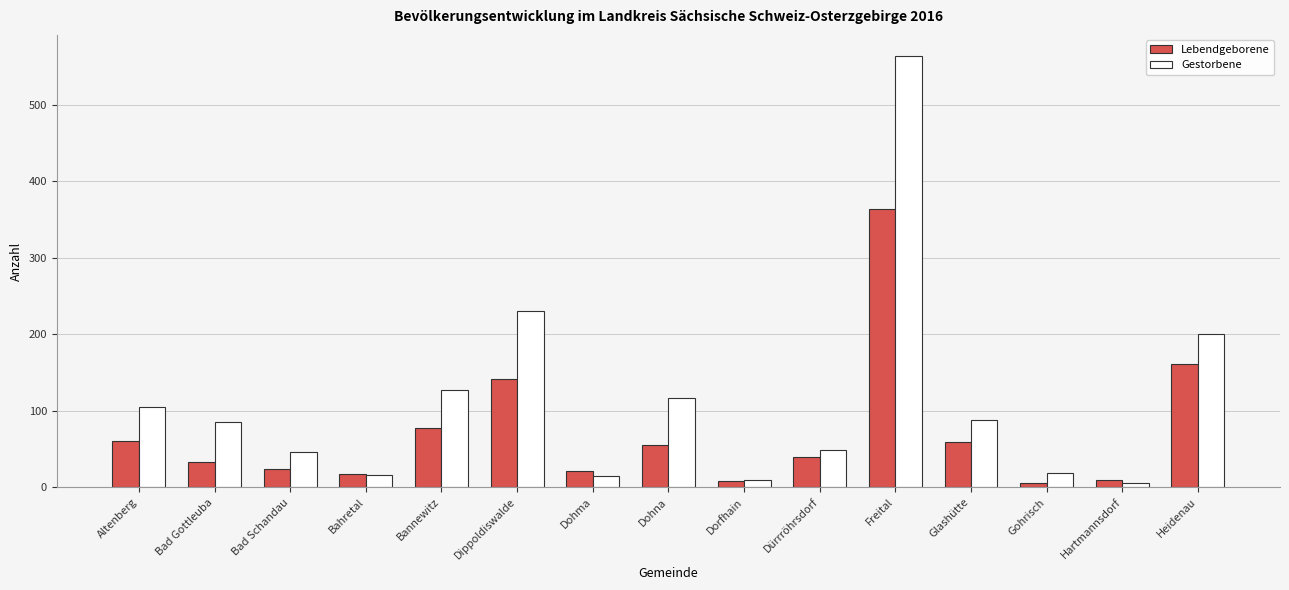

What is the greatest value displayed?

563